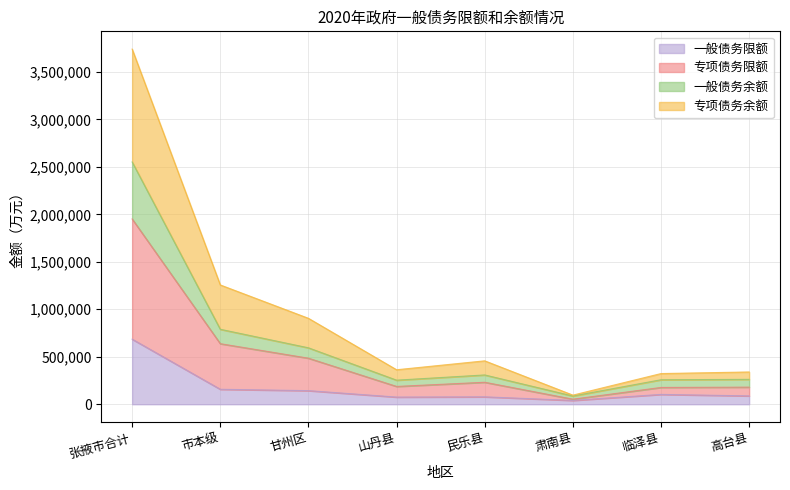

At which label does 一般债务限额 reach its peak?

张掖市合计